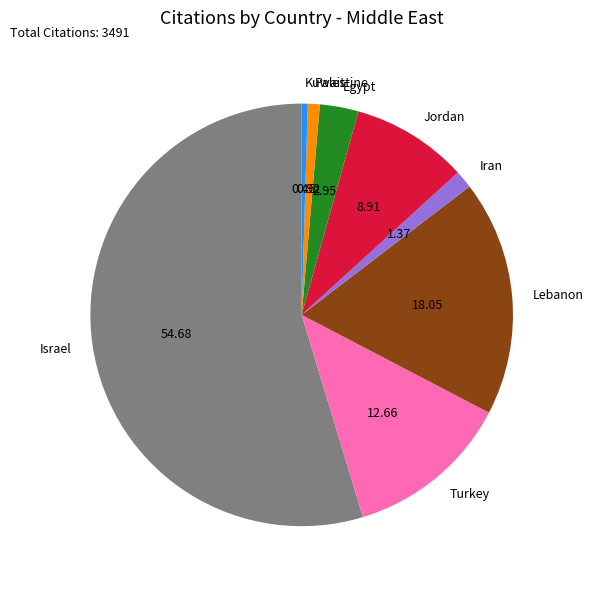

What is the largest slice in the pie chart?

Israel